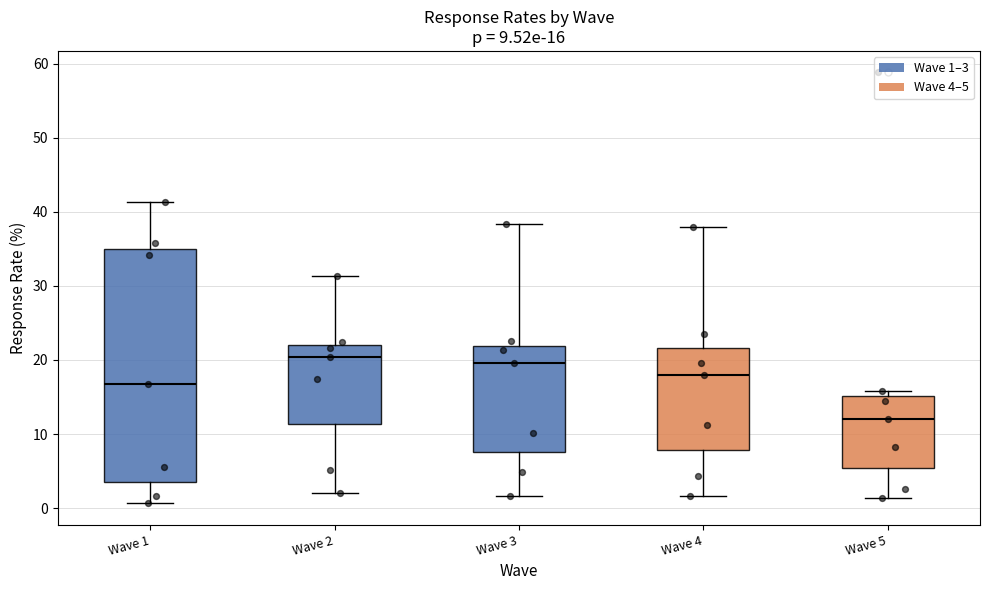

Which box is the tallest, from its lower edge to its upper edge?

Wave 1